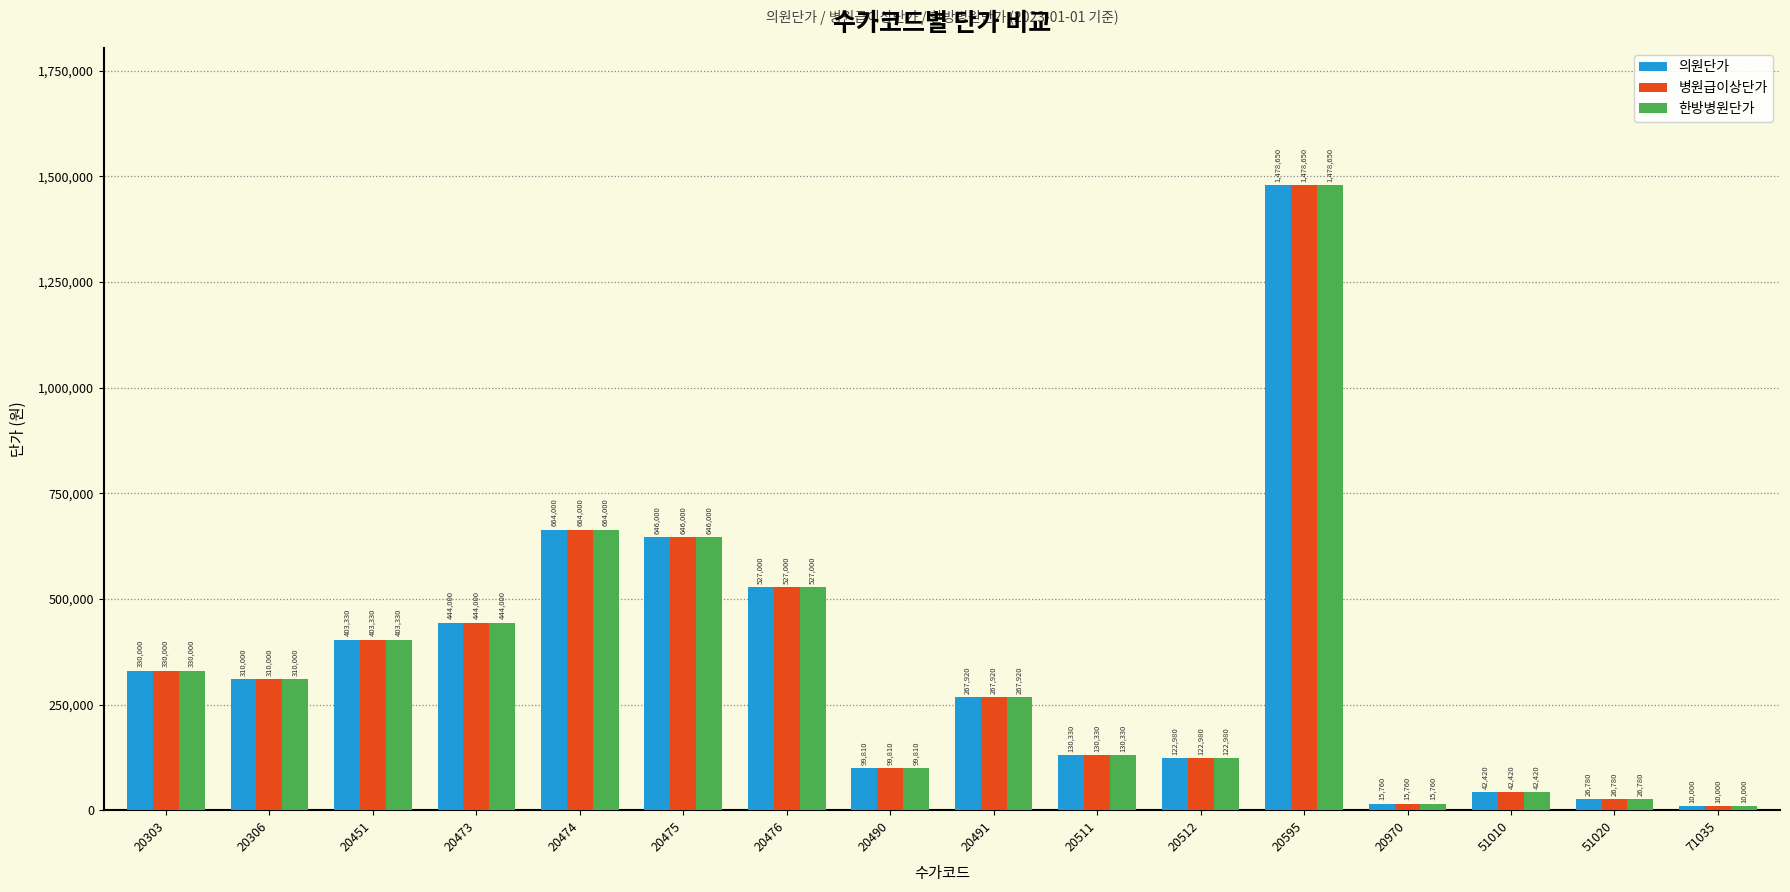

What is the maximum value for 병원급이상단가?

1478650